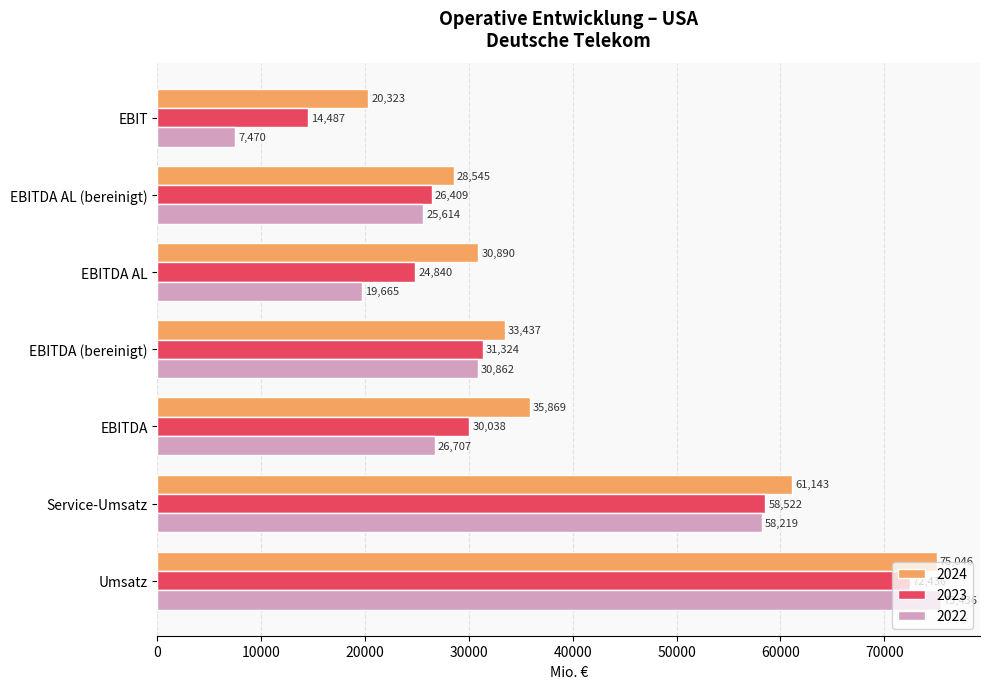

The 2022 series shows 43520 at Umsatz. True or false?

False